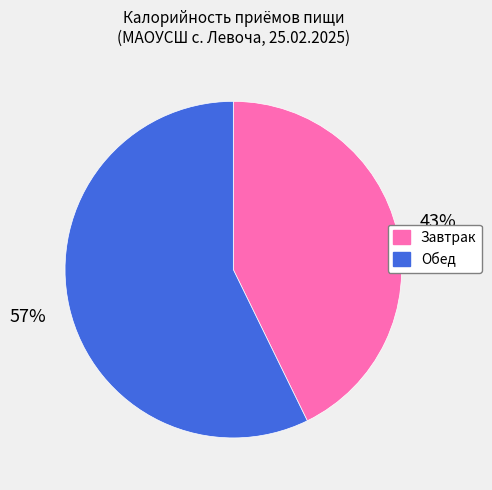

What percentage is the Обед slice, to the nearest percent?

57%